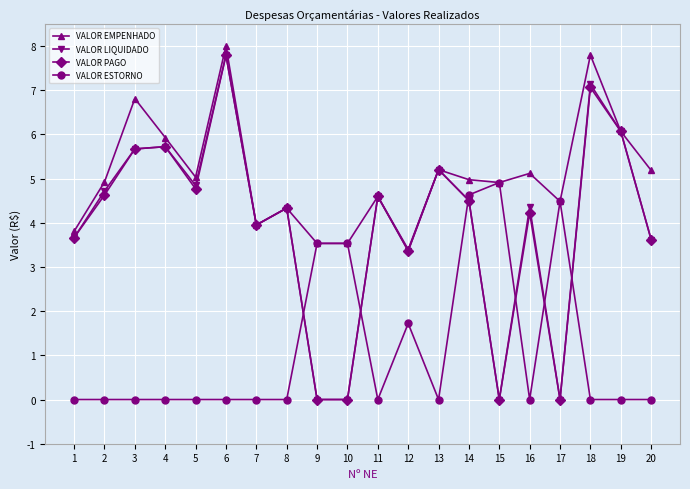

True or false: VALOR ESTORNO and VALOR PAGO cross at least once.

True